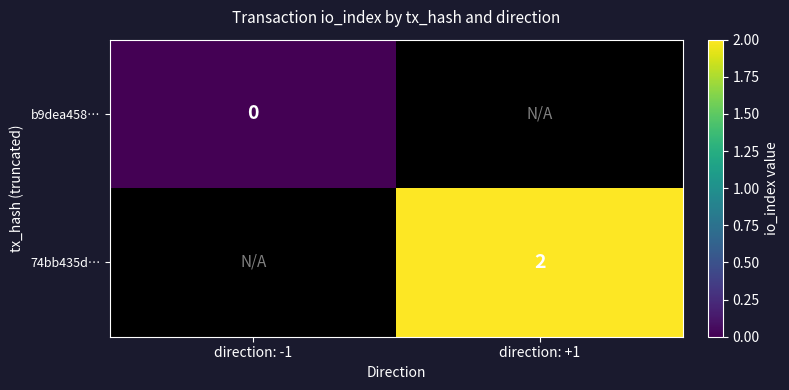

At how many categories does at least one series exceed 1?

1